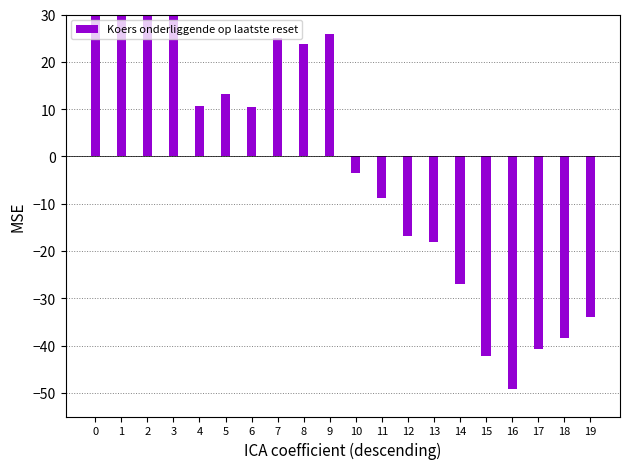

What is the value of the 8th bar from the left?

25.0